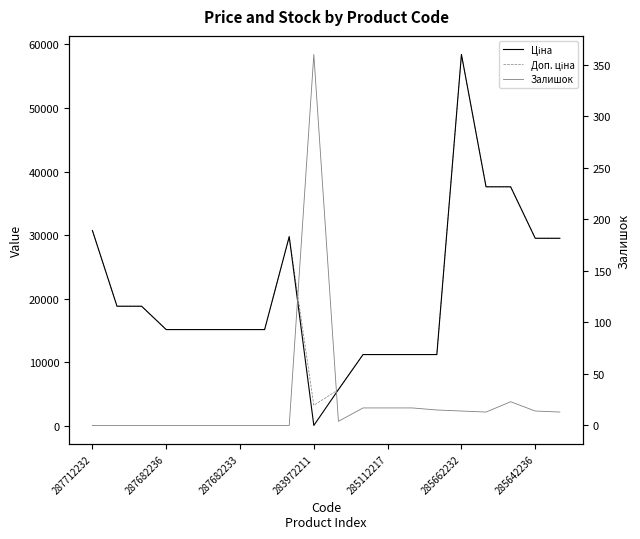

Rank the series at 13 from lowest to highest value.

Залишок, Ціна, Доп. ціна